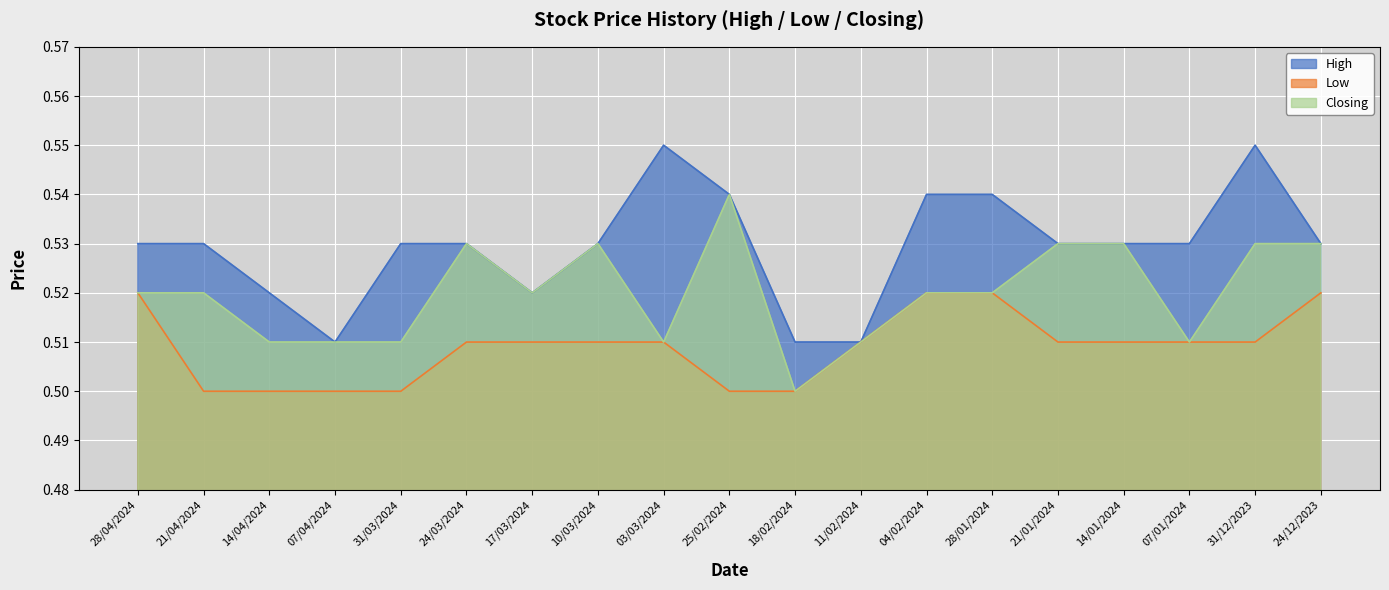

Does the chart display data point markers on the line(s)?

No